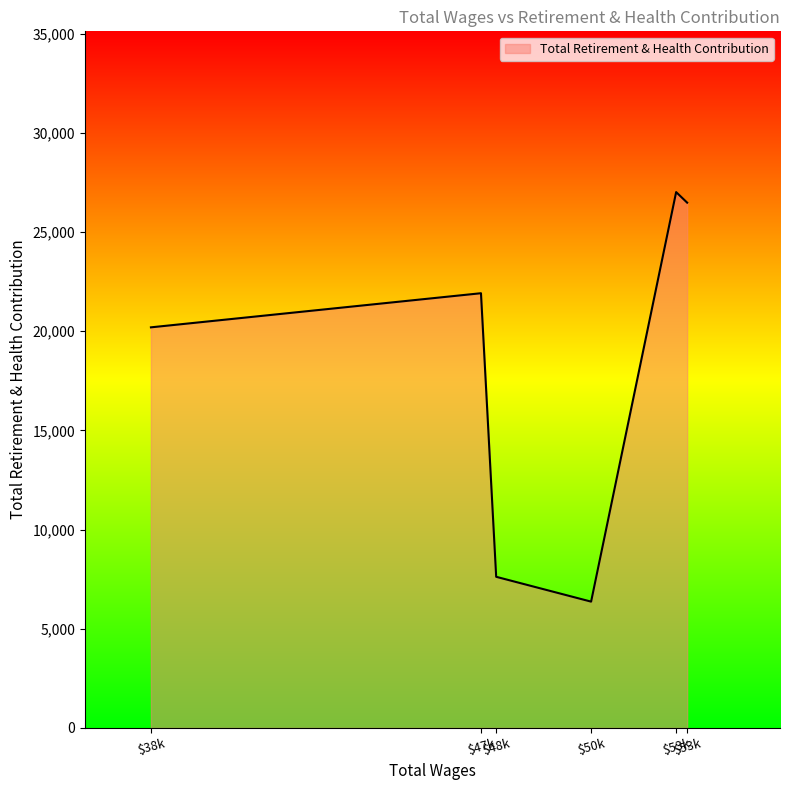

Reading left to right, transcribe all the data shown in this chart.

53580.0=26485	53262.0=27018	50808.0=6369	48069.0=7621	47630.0=21919	38106.0=20199